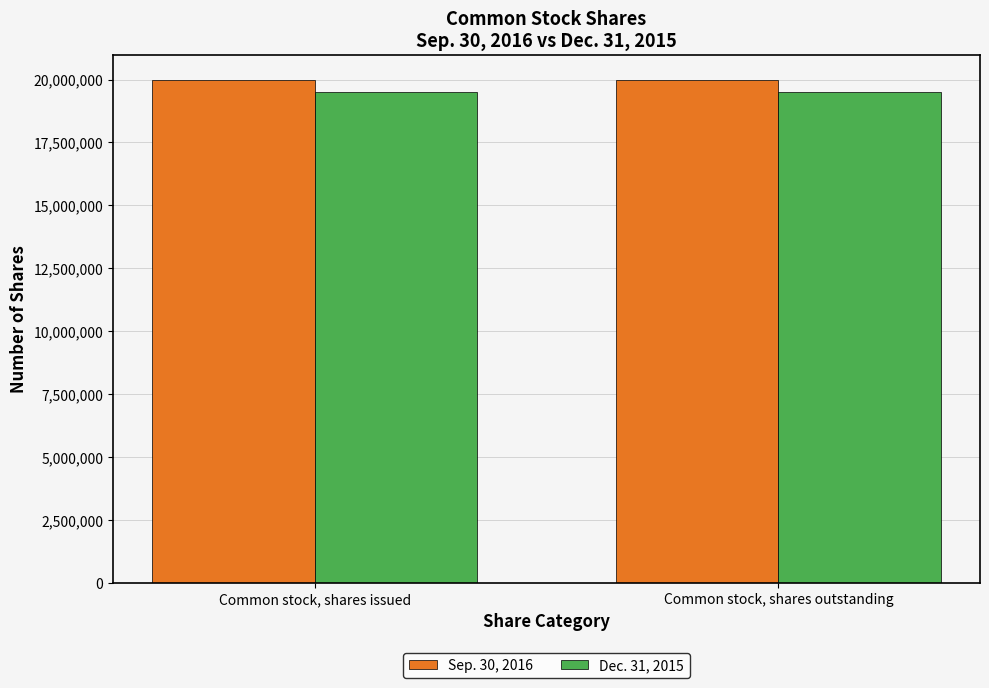

What are all the series names shown in the legend?

Sep. 30, 2016, Dec. 31, 2015